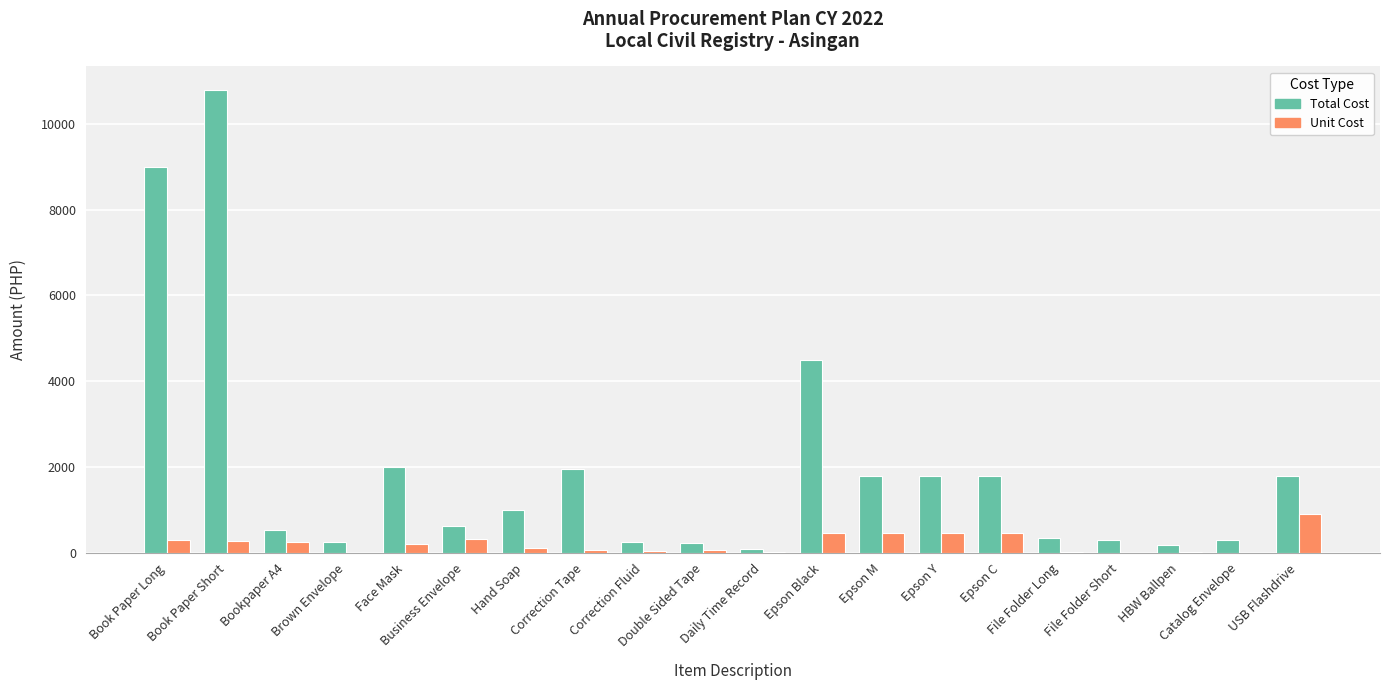

Where is Total Cost nearest to the value 5440?

Epson Black